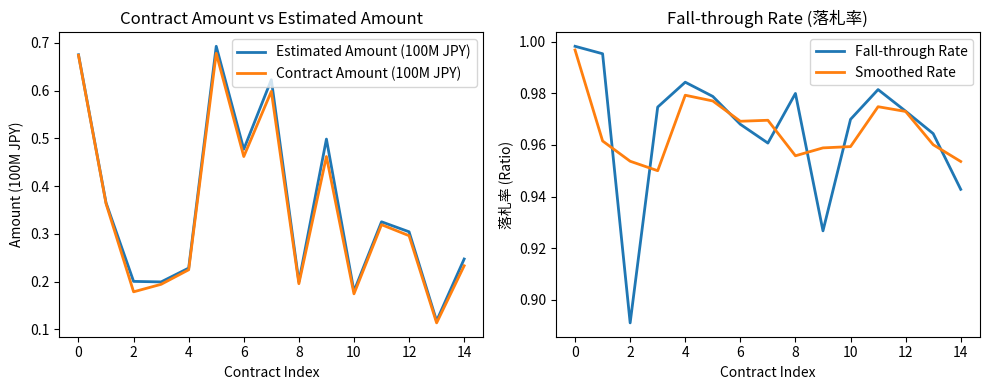

What is the sum of all Contract Amount (100M JPY) values?

5.2